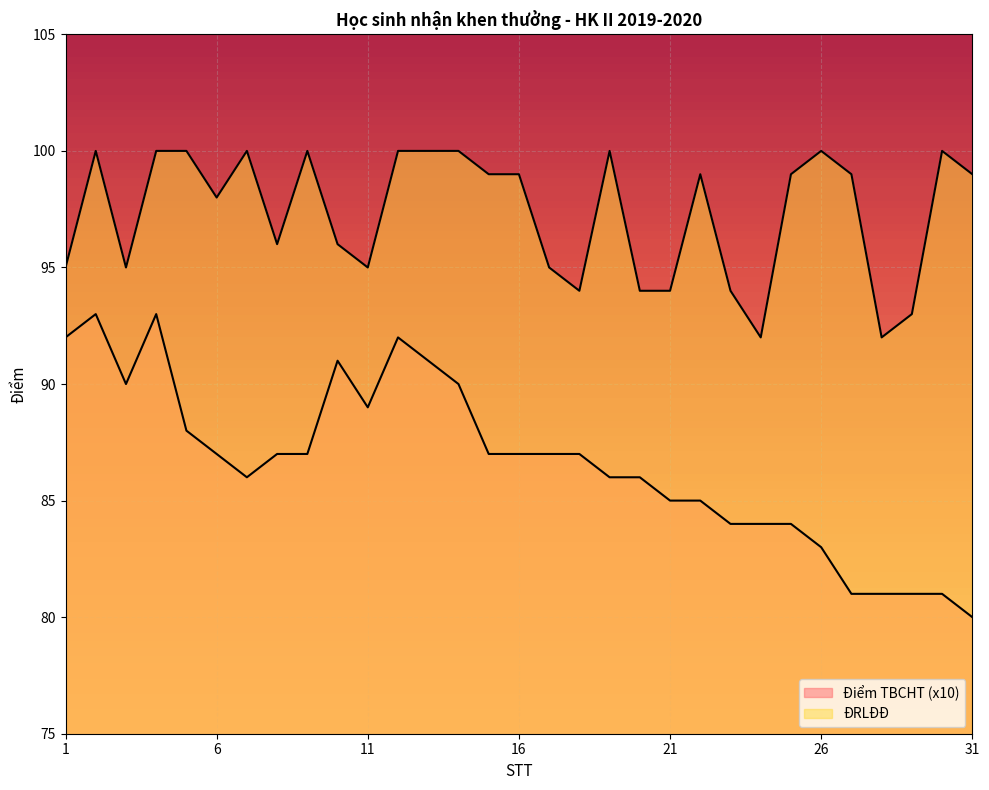

The Điểm TBCHT series shows 154 at 15. True or false?

False